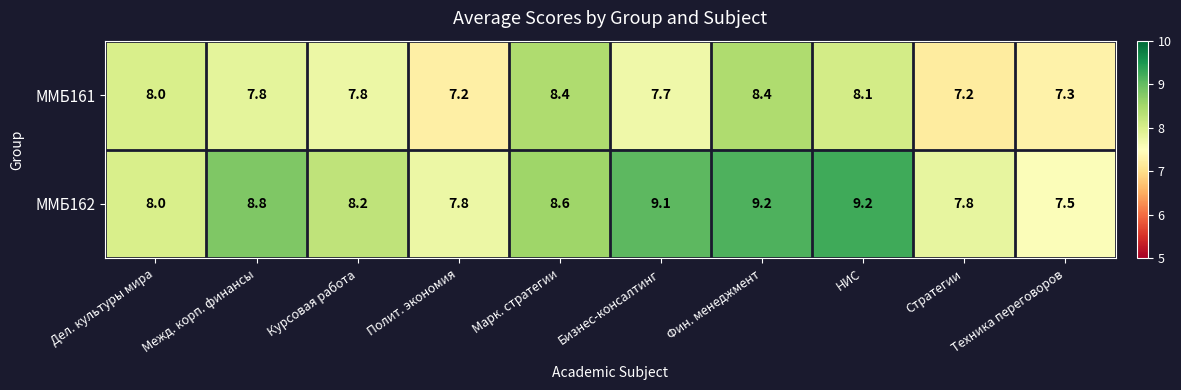

List the series in order of their peak value, lowest first.

ММБ161, ММБ162